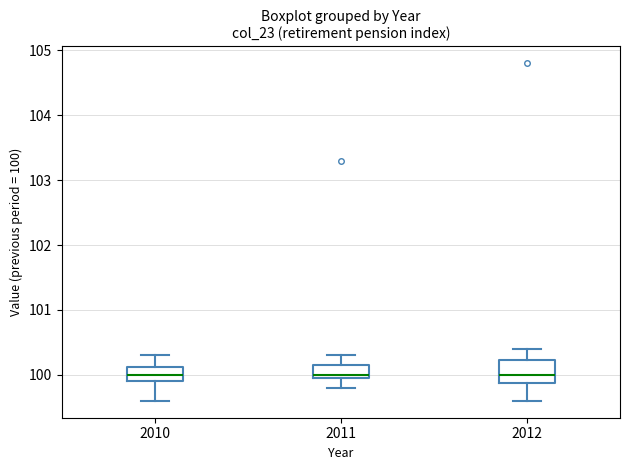

Reading left to right, read every box against the y-axis: the position of its median line, the range the box covers, and the ends of its whiskers. The values are not printed on the chart, so give them approximately, as read against the axis.

2010: median 100.0, box 99.9 to 100.1, whiskers 99.6 to 100.3
2011: median 100.0 (just above the box's lower edge), box 100.0 to 100.2, whiskers 99.8 to 100.3
2012: median 100.0, box 99.9 to 100.2, whiskers 99.6 to 100.4